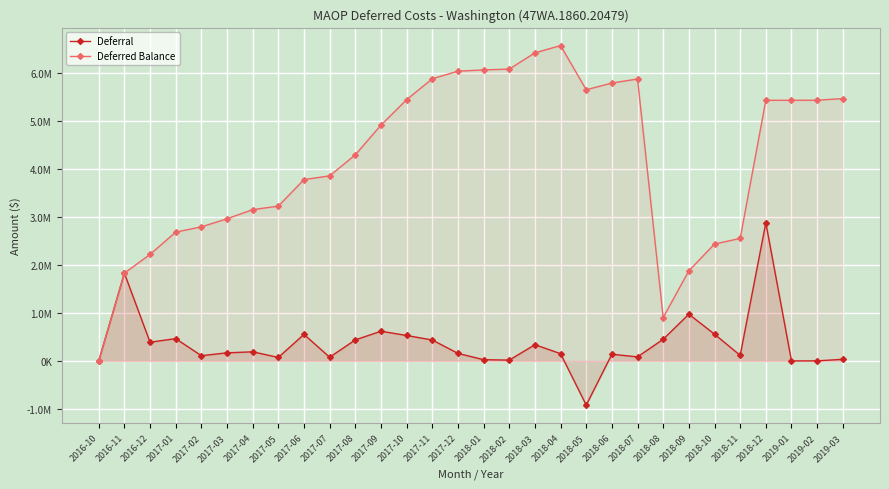

Which series has the widest spread of values?

Deferred Balance